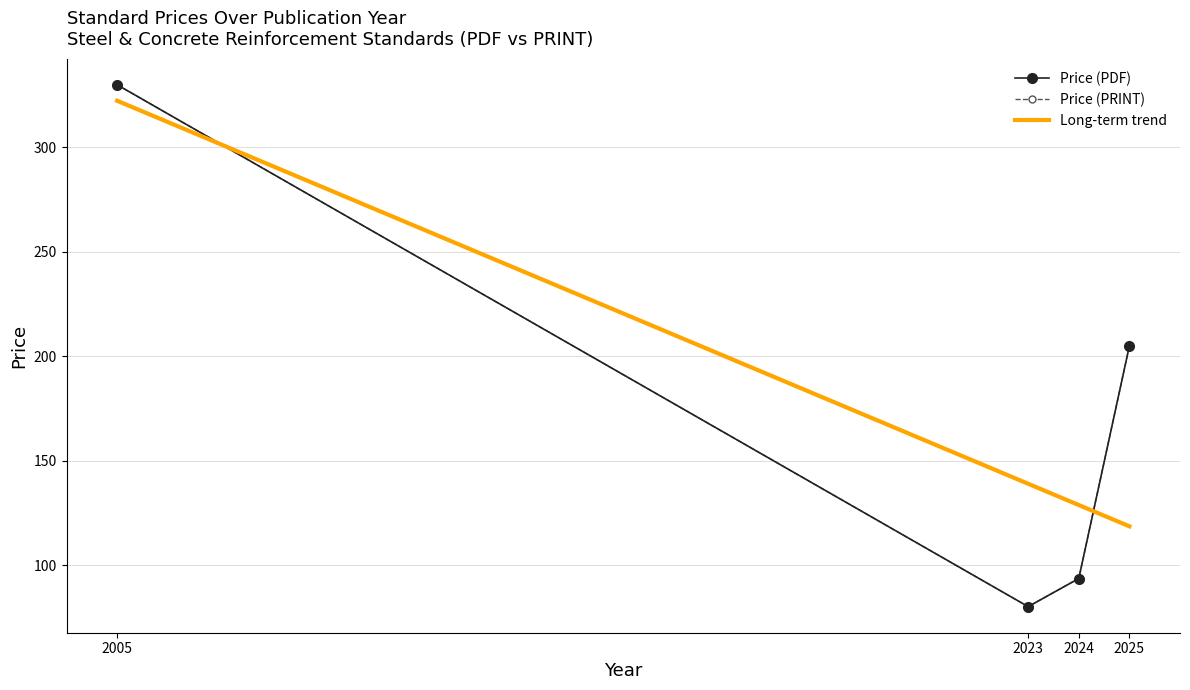

At which category does Price (PRINT) reach its first local peak?

3